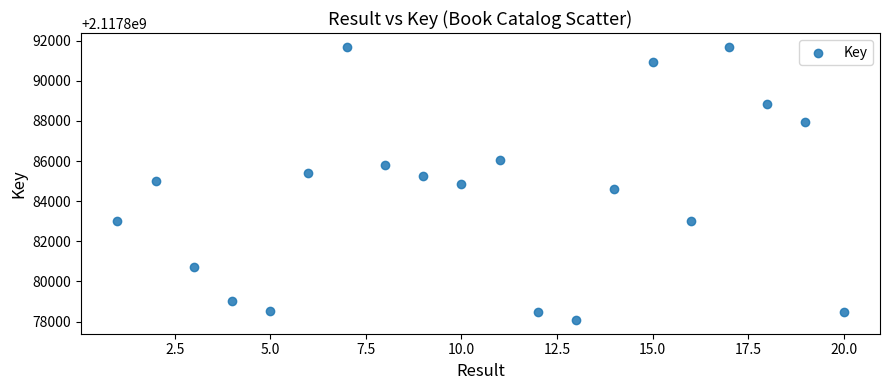

What is the range of Y values (max minus min)?

13621